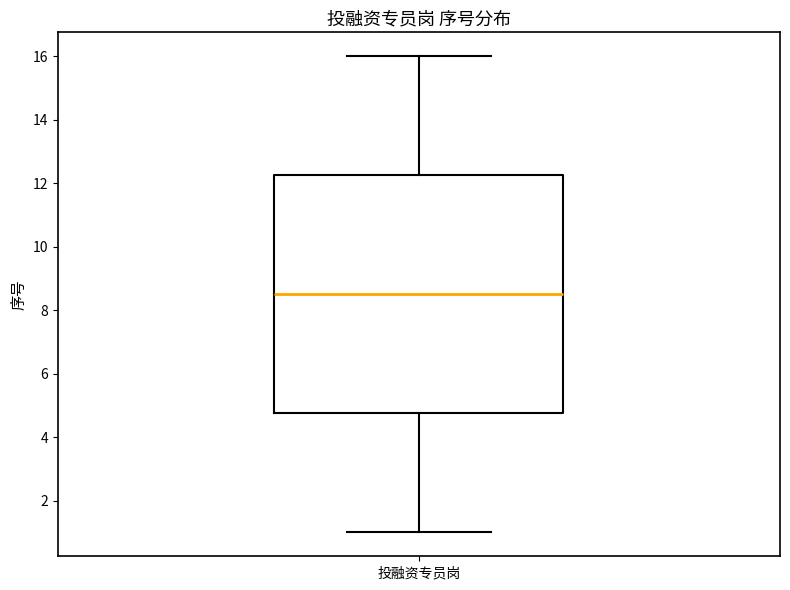

Transcribe this box plot: give where the median line is, the range the box spans, and where the two whiskers end, as read against the y-axis. The values are not printed on the chart, so give them approximately, as read against the axis.

median 8.6, box 4.8 to 12.2, whiskers 1.0 to 16.0